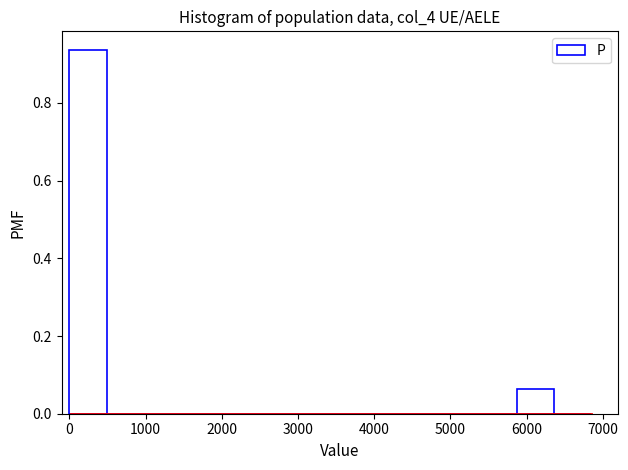

Which range on the x-axis has the tallest bar?

0 to 500